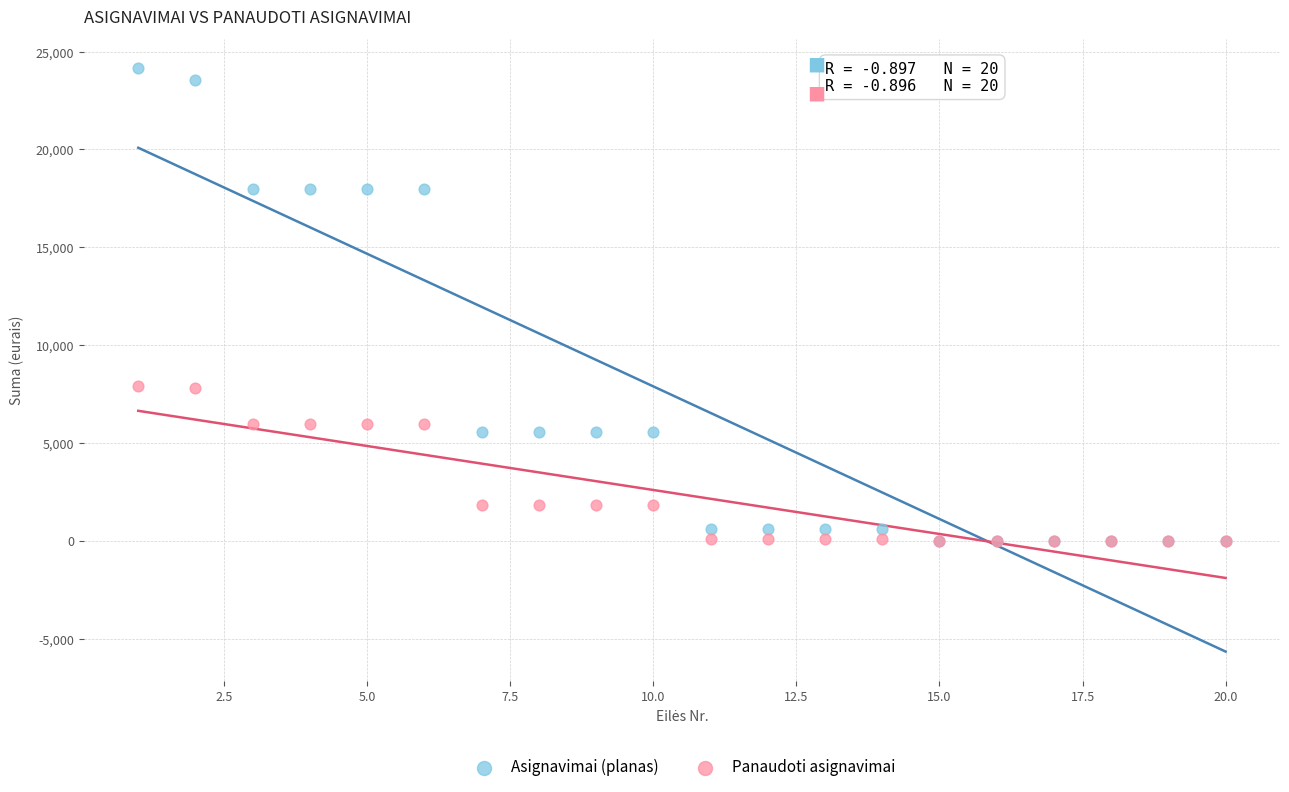

Which series contains the highest Y value?

Asignavimai (planas)